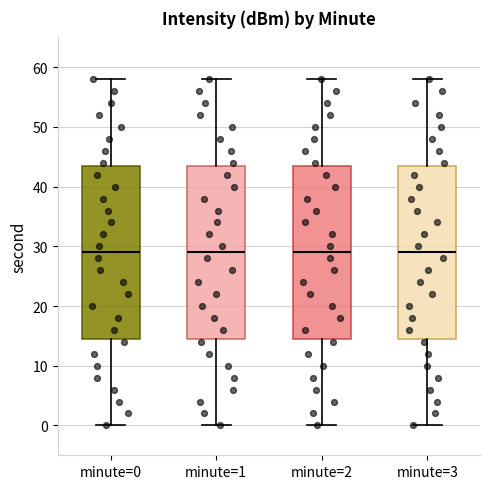

Where does the lower whisker of the box for minute=3 end on the y-axis? The values are not printed on the chart, so give them approximately, as read against the axis.

0